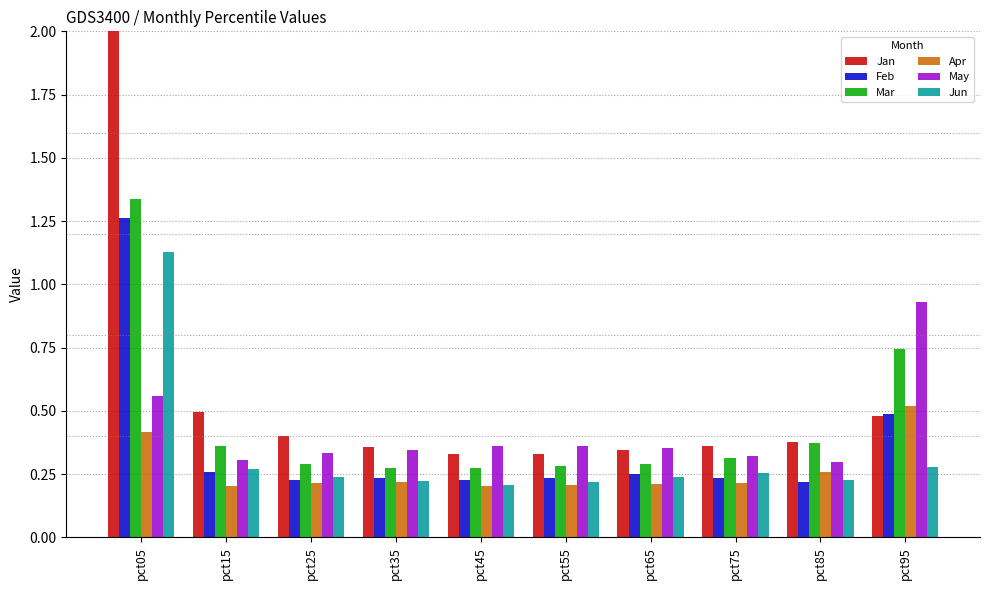

How many groups of bars are there?

10